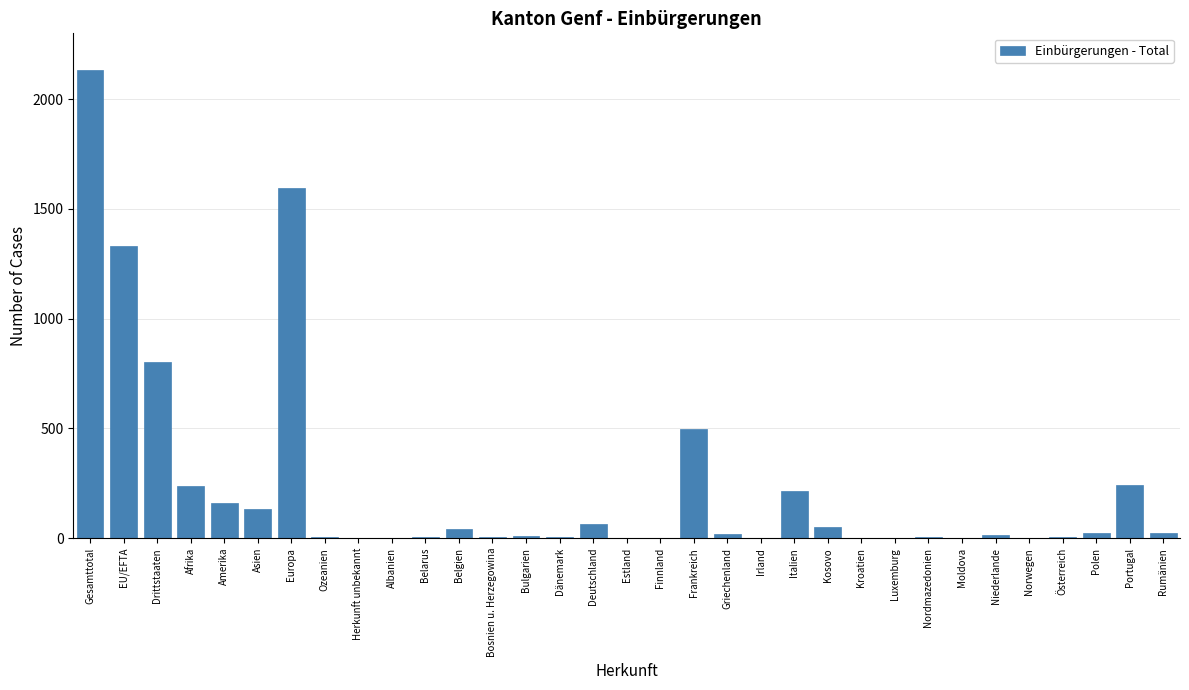

The chart shows a value of 119 at Afrika. True or false?

False